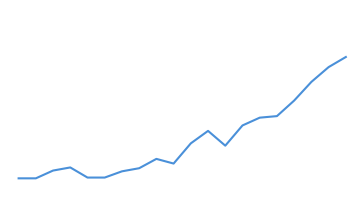

Rank the categories by value from lowest to highest.

0, 1, 4, 5, 6, 2, 7, 3, 9, 8, 12, 10, 11, 13, 14, 15, 16, 17, 18, 19